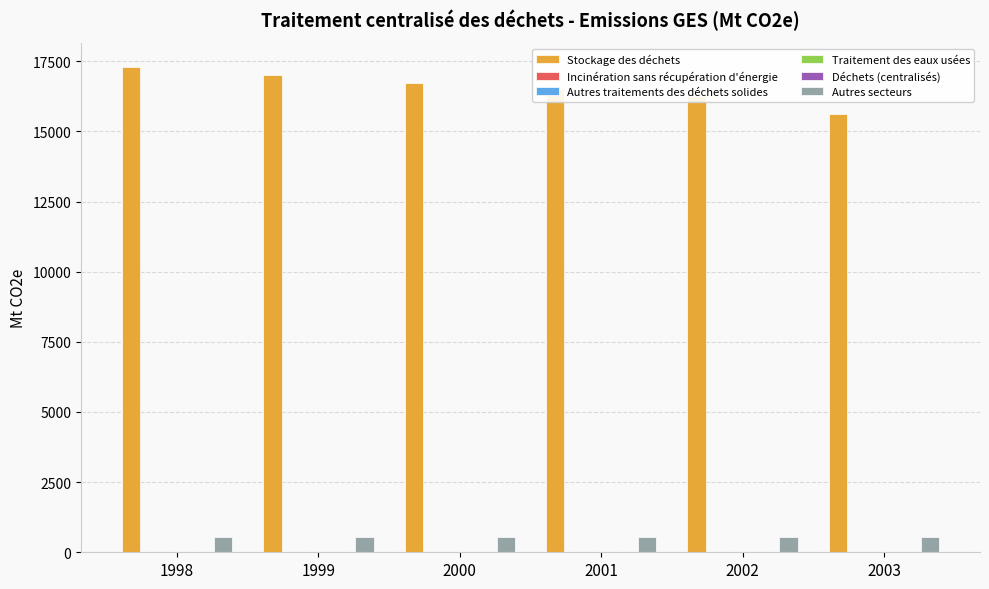

The value of Autres secteurs at 1999 is 540.0. True or false?

True